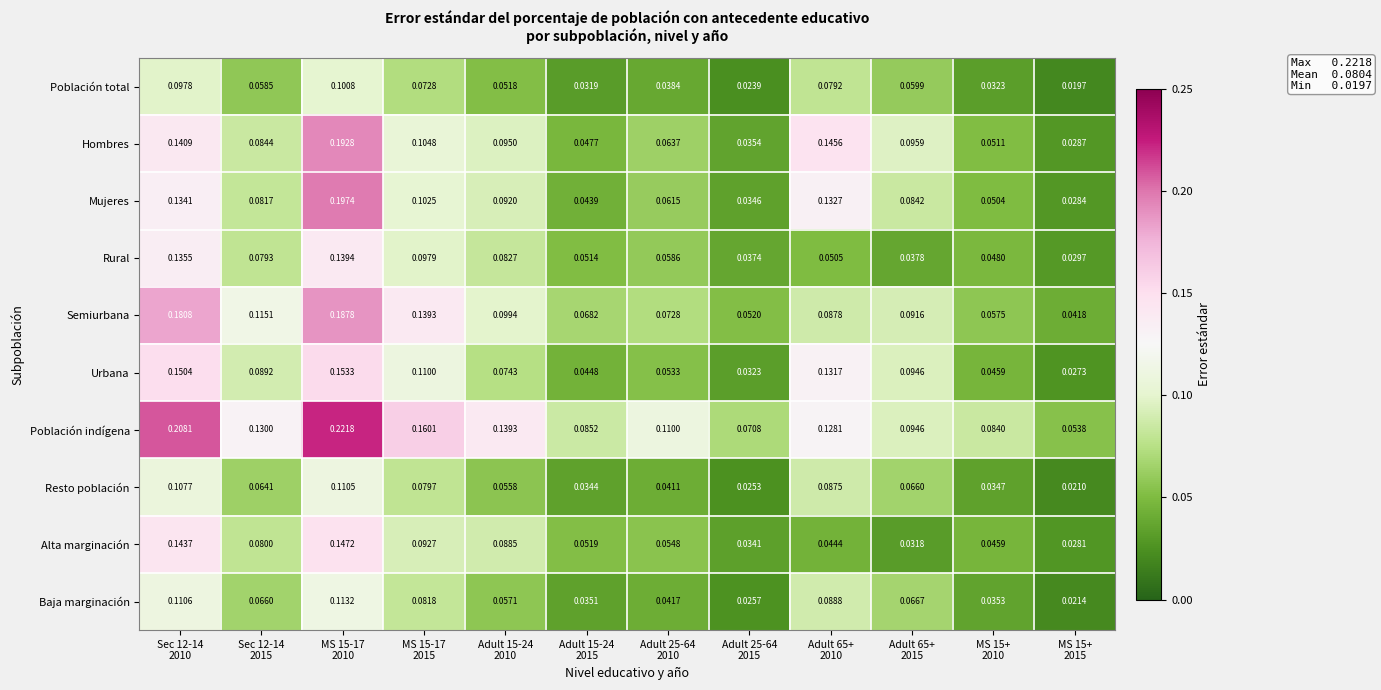

List the series in order of their peak value, highest first.

Población indígena, Mujeres, Hombres, Semiurbana, Urbana, Alta marginación, Rural, Baja marginación, Resto población, Población total